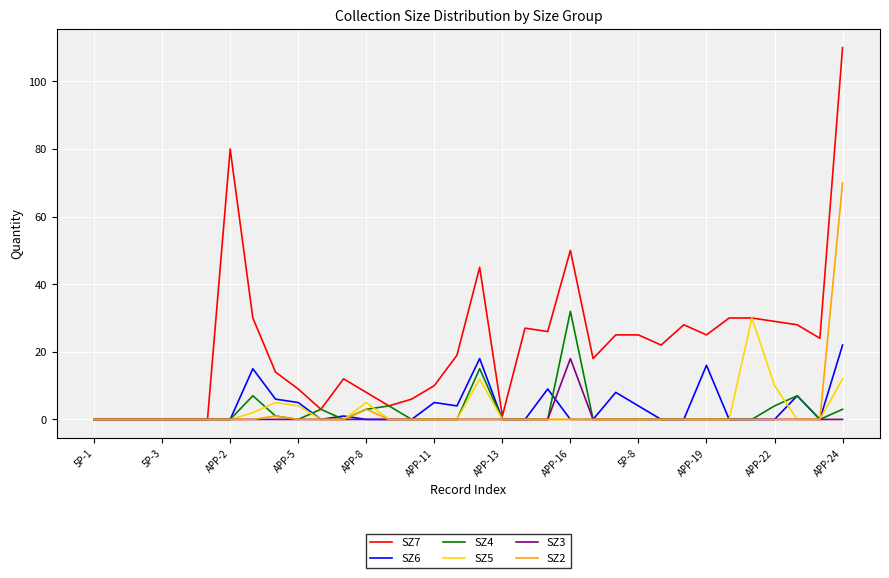

Which series has the largest range (max minus min)?

SZ7